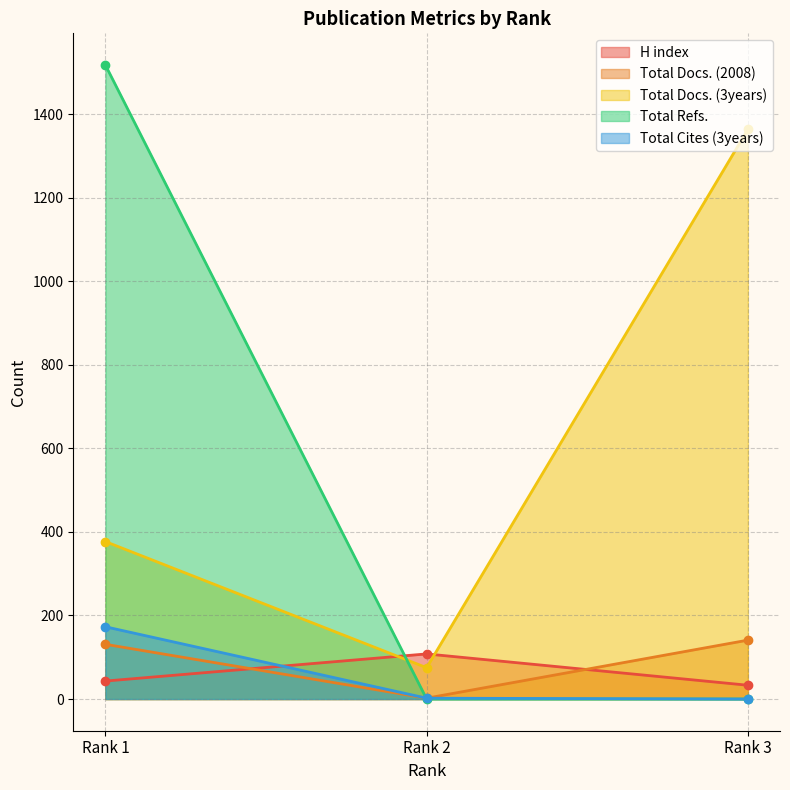

Is it true that Total Docs. (3years) equals 677 at Rank 1?

False